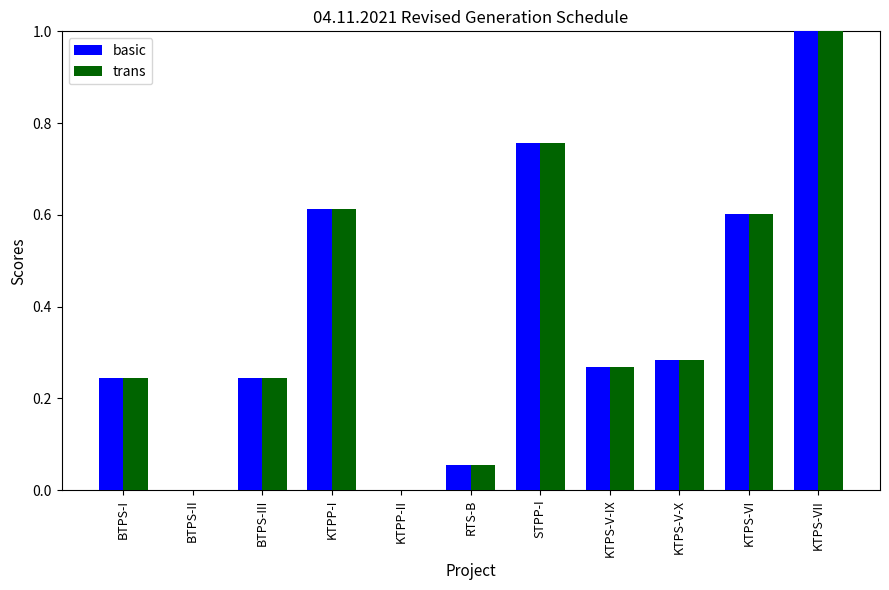

Is the value of basic at BTPS-III greater than the value of trans at KTPP-II?

Yes